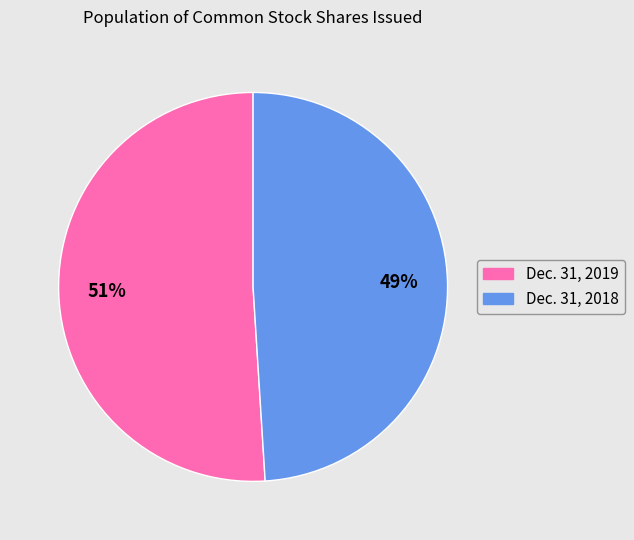

Does any single category account for the majority?

Yes